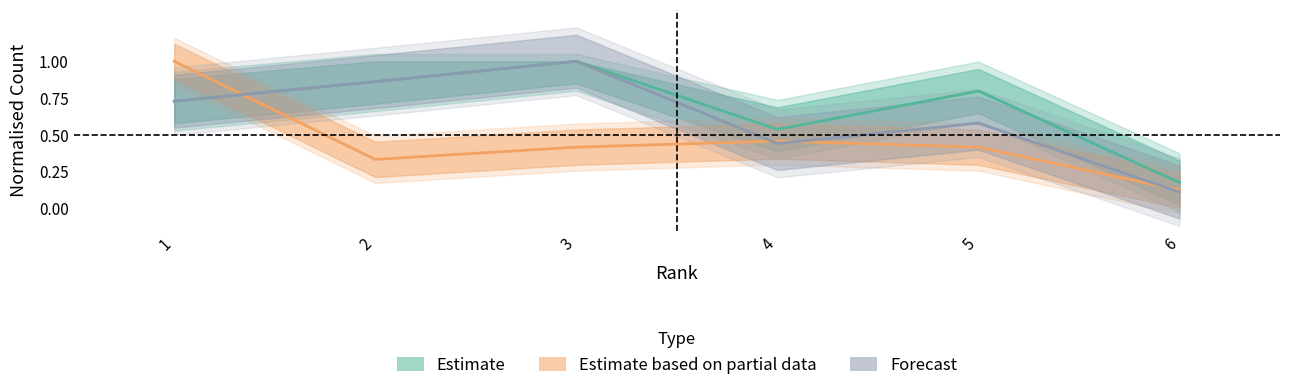

Reading right to left, list all the values displayed in this chart.

Total Docs. (2020): 6=0.1	5=0.4	4=0.5	3=0.4	2=0.3	1=1.0
Total Docs. (3years): 6=0.2	5=0.8	4=0.5	3=1.0	2=0.9	1=0.7
Total Cites (3years): 6=0.1	5=0.6	4=0.4	3=1.0	2=0.9	1=0.7